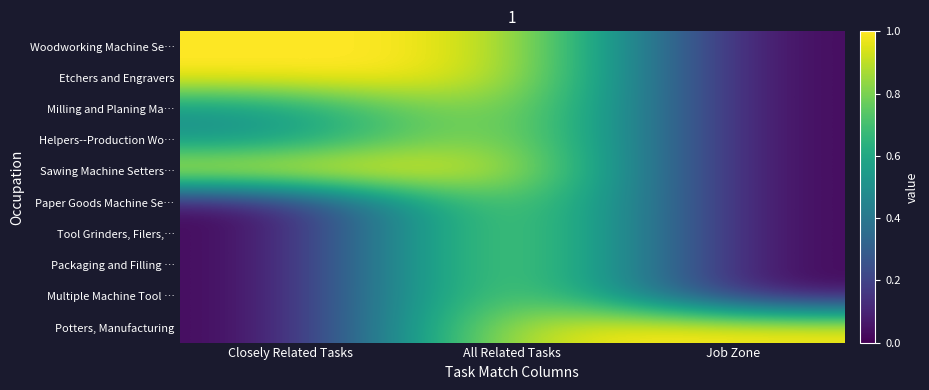

Which series changed the most between Closely Related Tasks and All Related Tasks?

Paper Goods Machine Se…